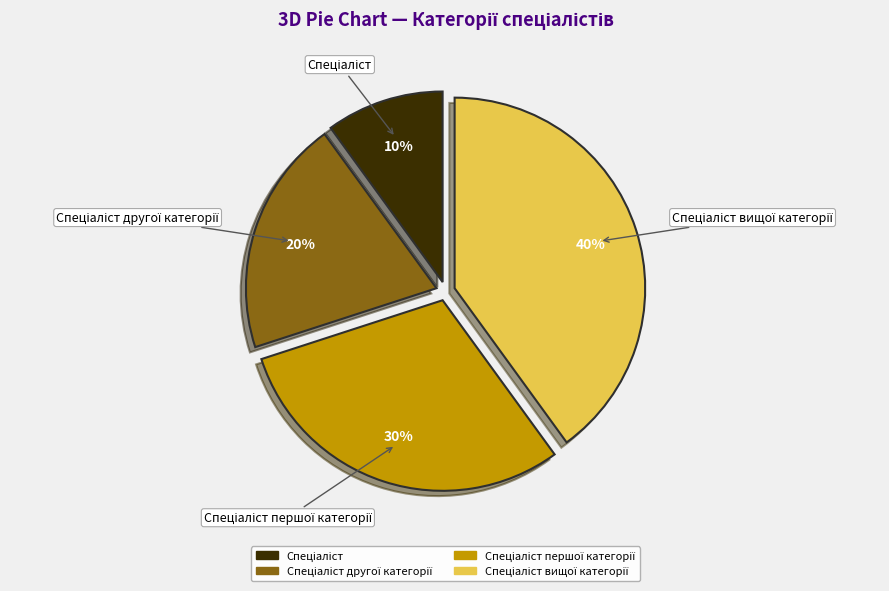

How many slices are in this pie chart?

4